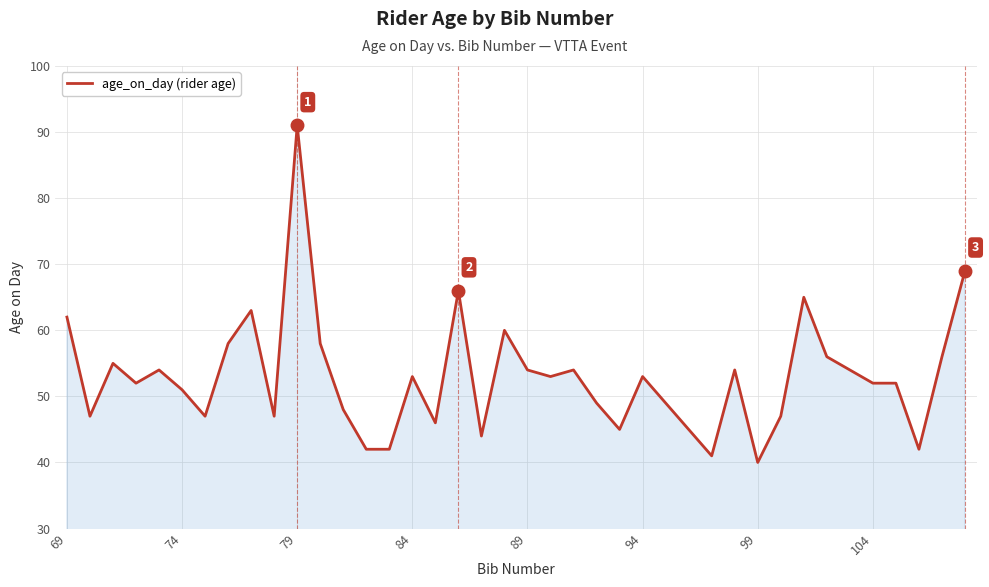

What is the minimum value shown in the chart?

40